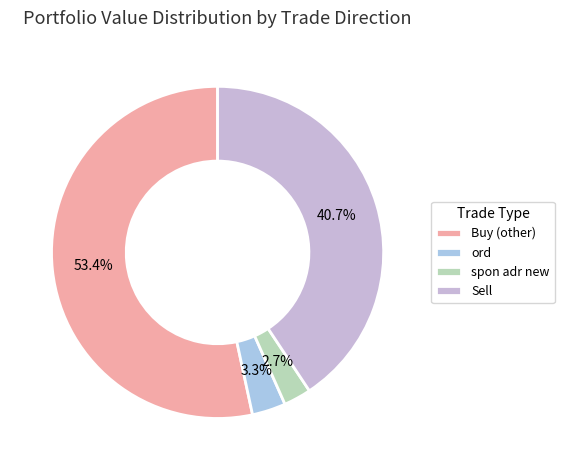

To the nearest percent, what is the difference between the largest and smallest slice percentages?

51%